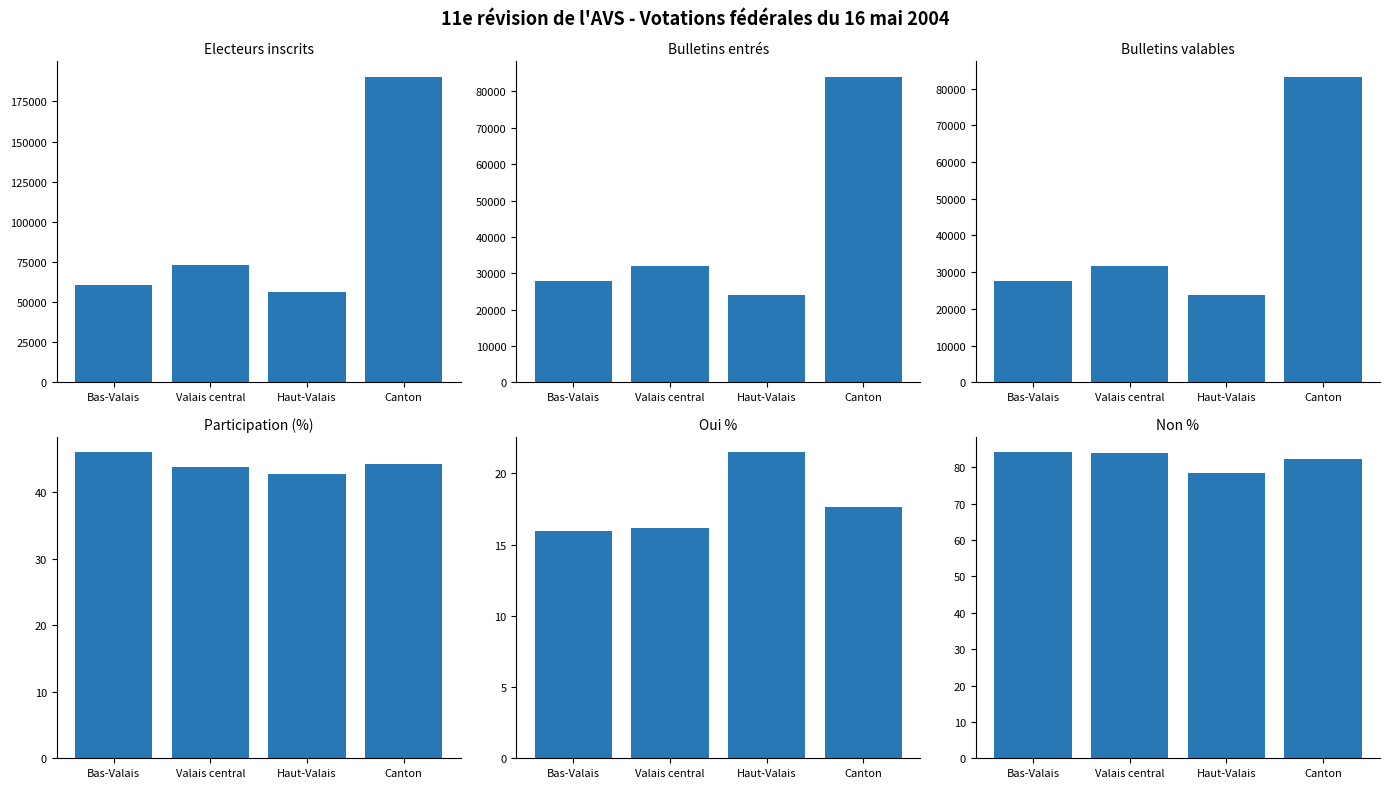

At which label does Participation (%) first exceed 44?

Bas-Valais